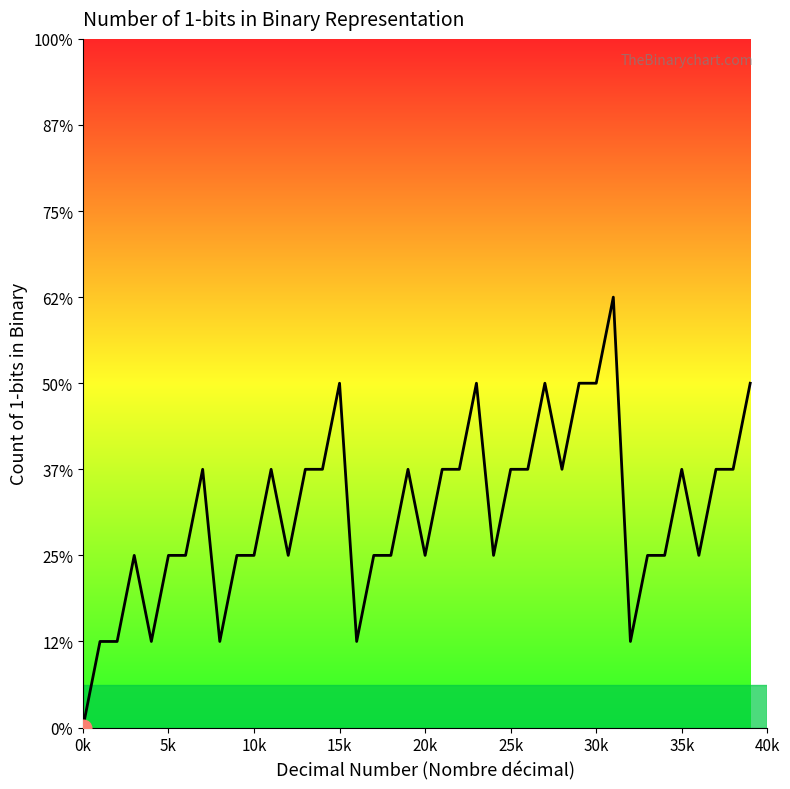

What is the label of the 9th point from the right?

31